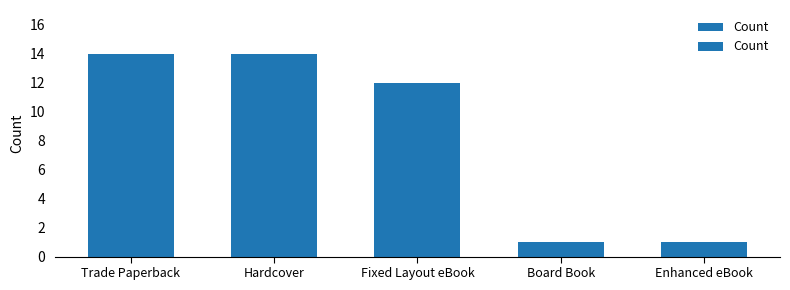

Is it true that the value at Fixed Layout eBook is 20?

False